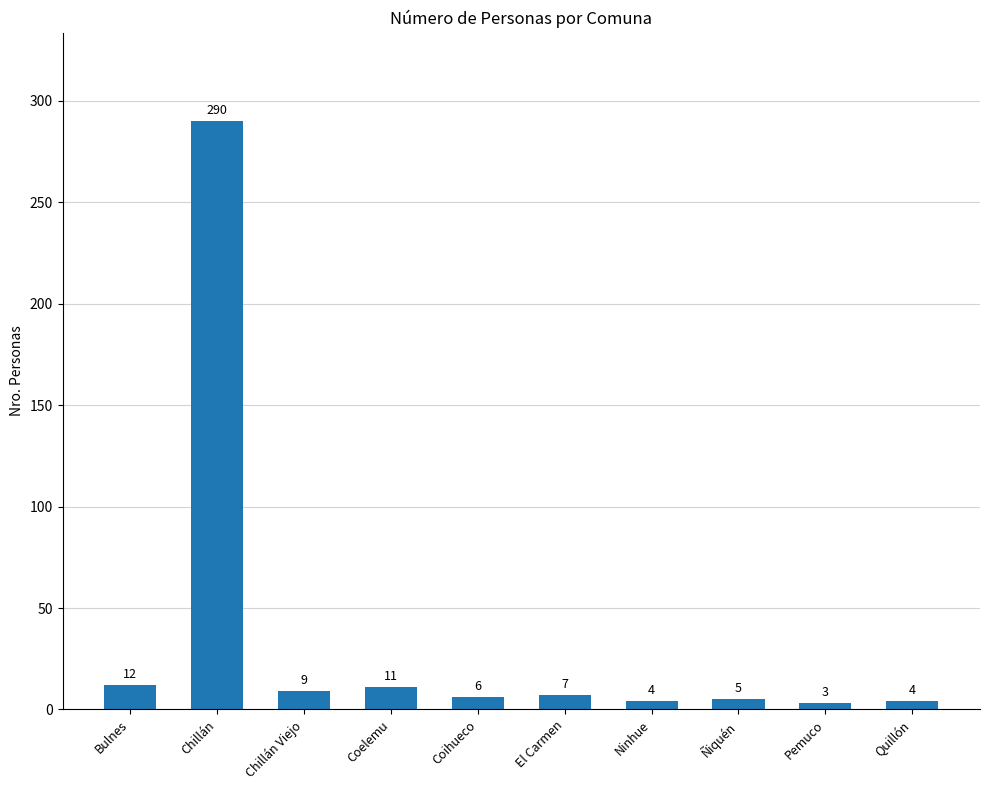

True or false: the data shows 5 at Ñiquén.

True